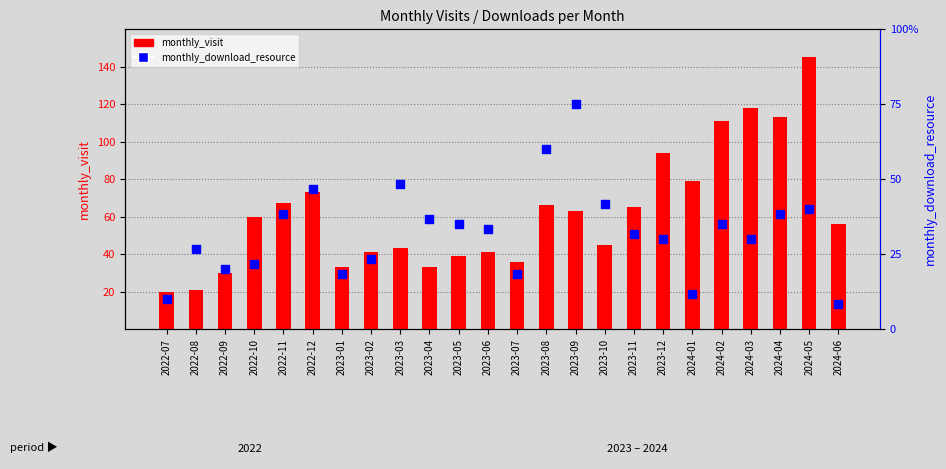

What are all the series names shown in the legend?

monthly_visit, monthly_download_resource